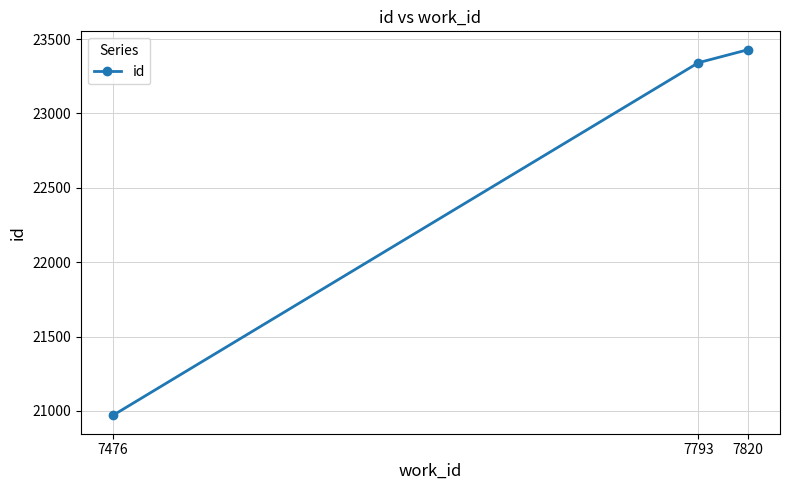

Is it true that the value at 7820 is 23429?

True